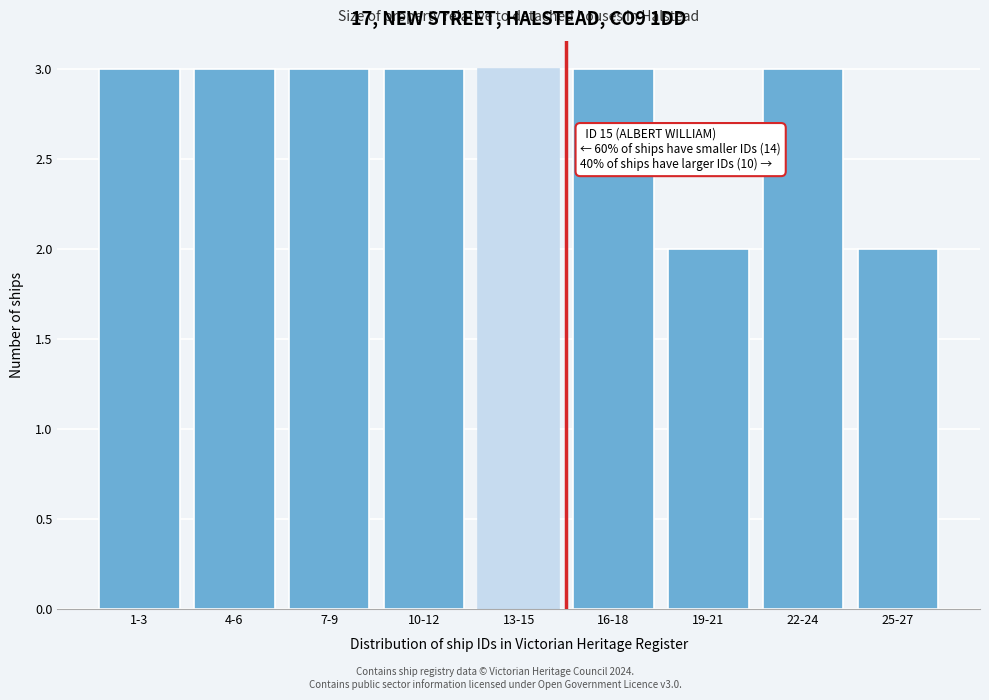

Reading left to right, extract all data points from this chart.

1-3=3	4-6=3	7-9=3	10-12=3	13-15=3	16-18=3	19-21=2	22-24=3	25-27=2